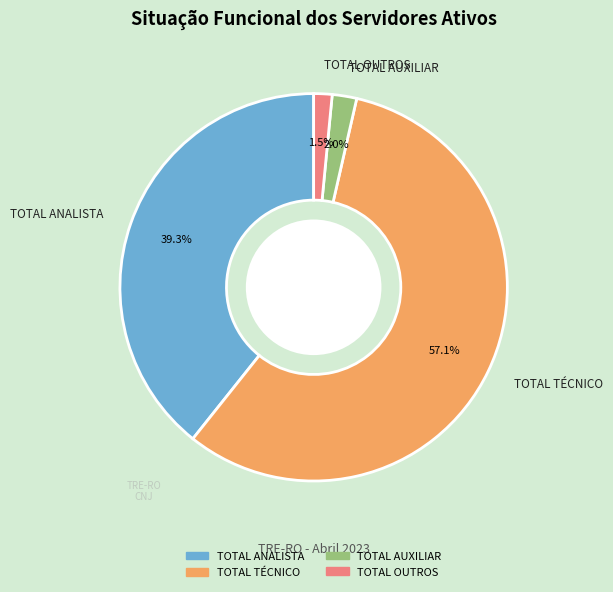

True or false: TOTAL TÉCNICO accounts for 66% of the total.

False